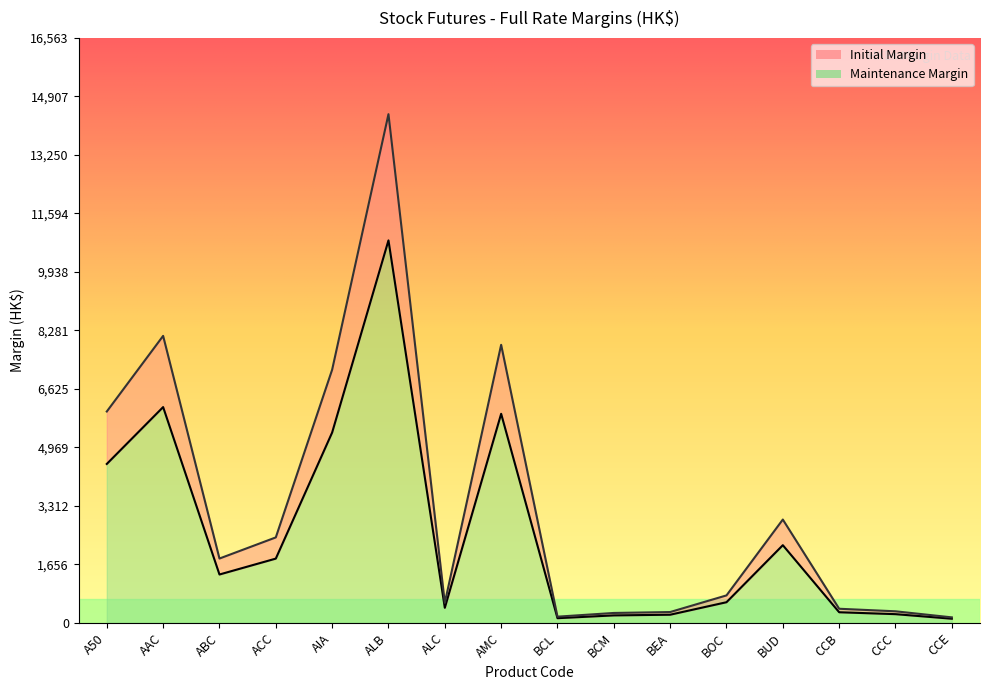

At which category is the sum across all series the highest?

ALB